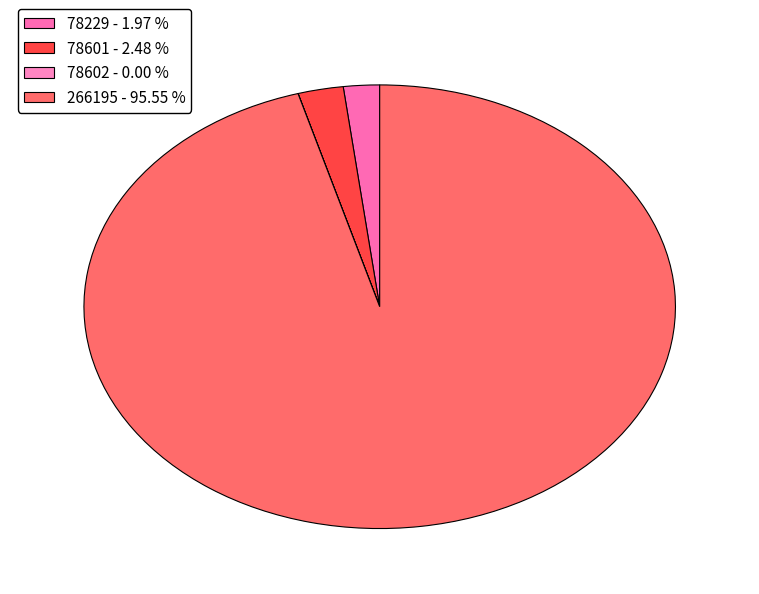

Is the sum of 78601 and 78602 greater than half?

No